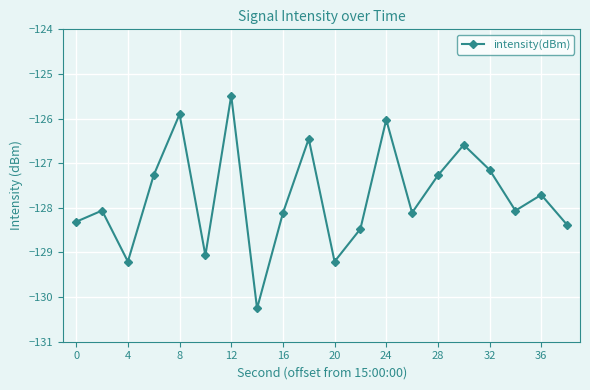

True or false: the data has more than 0 interior local peaks.

True